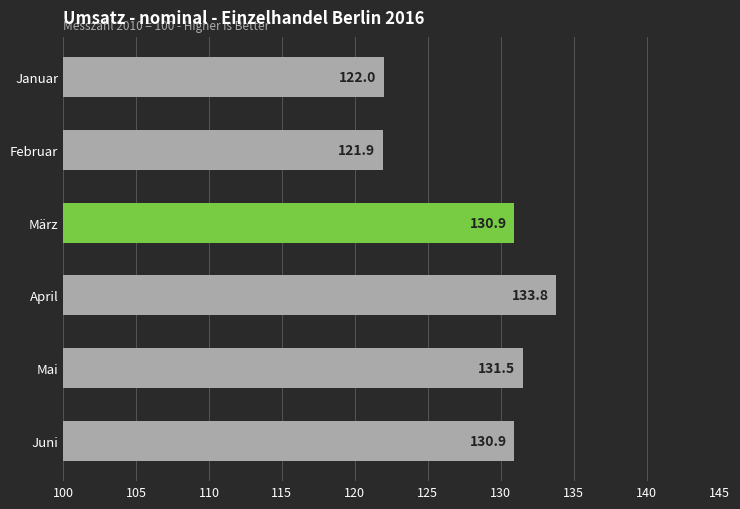

What is the difference between the second highest and minimum values?

9.6